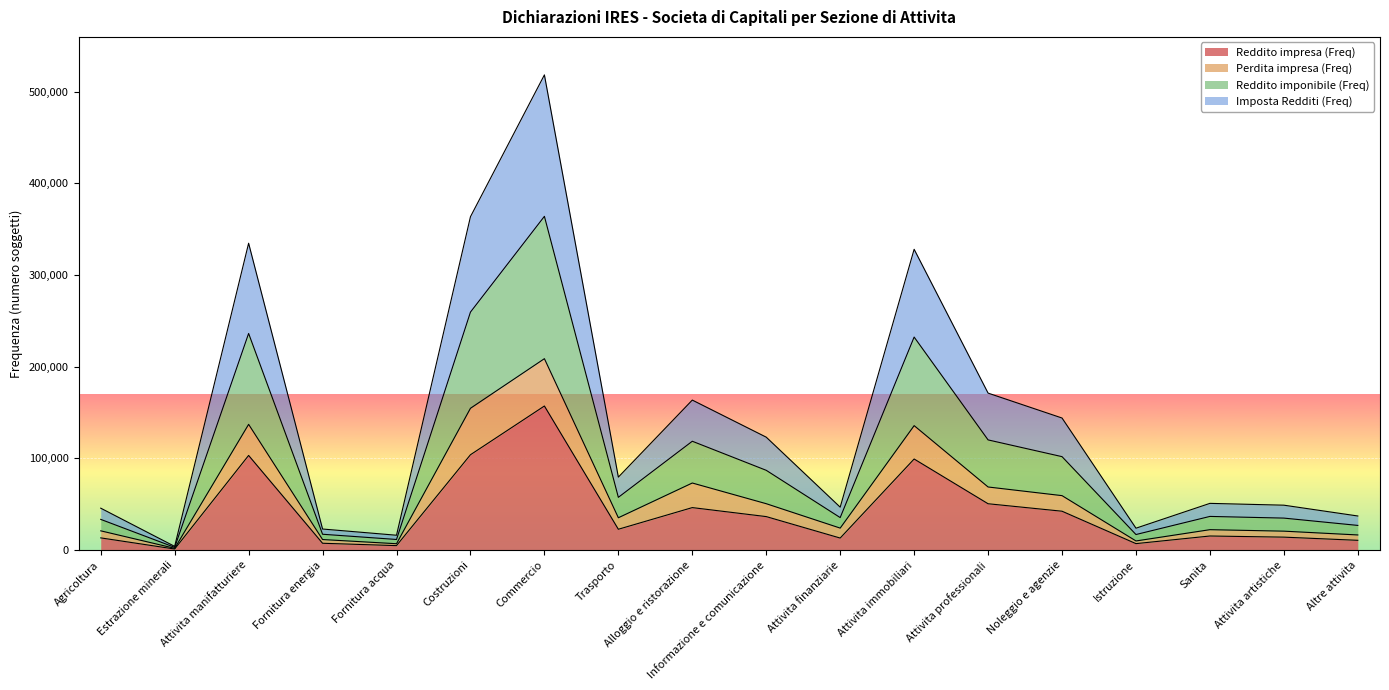

How many lines are shown in the chart?

4